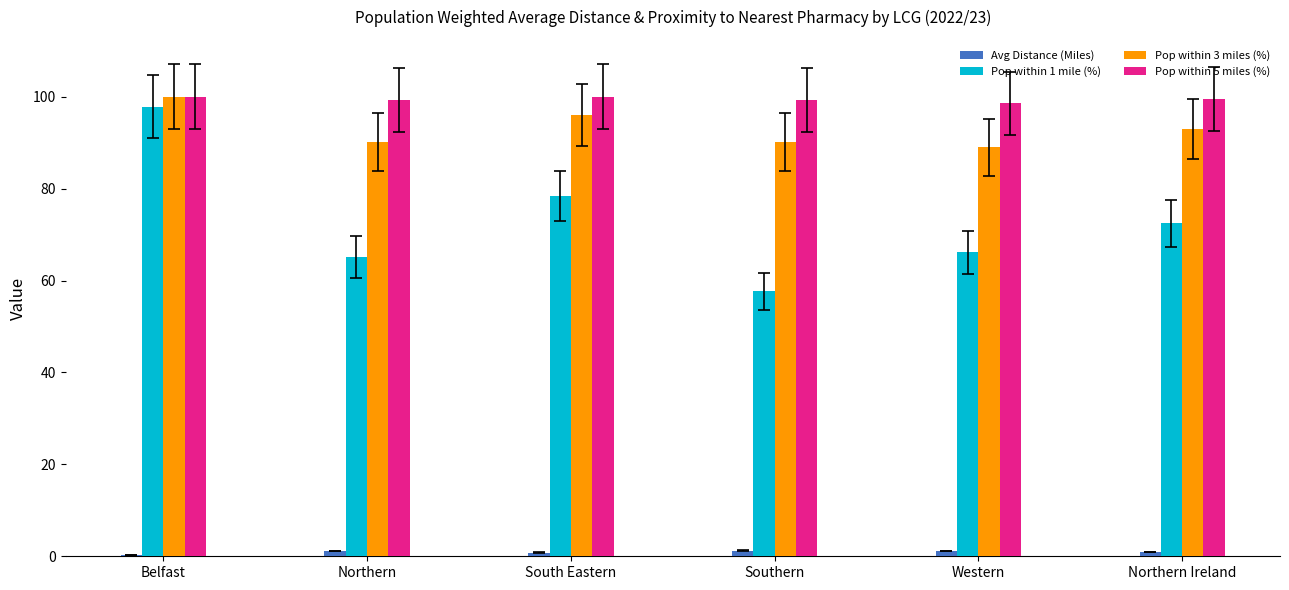

Does the chart contain stacked bars?

No